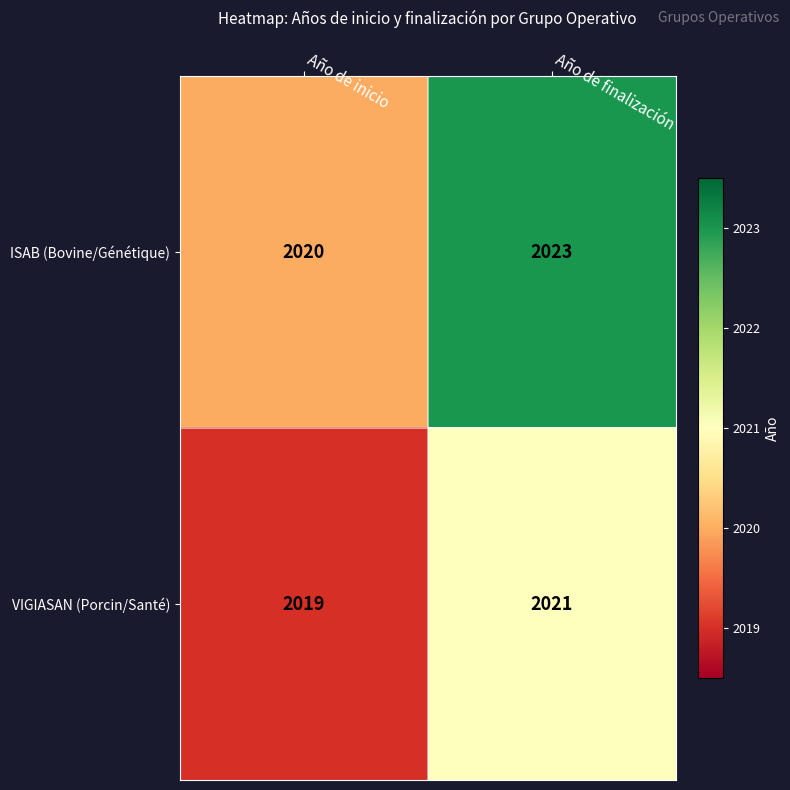

Which category has the highest value across all series?

Año de finalización